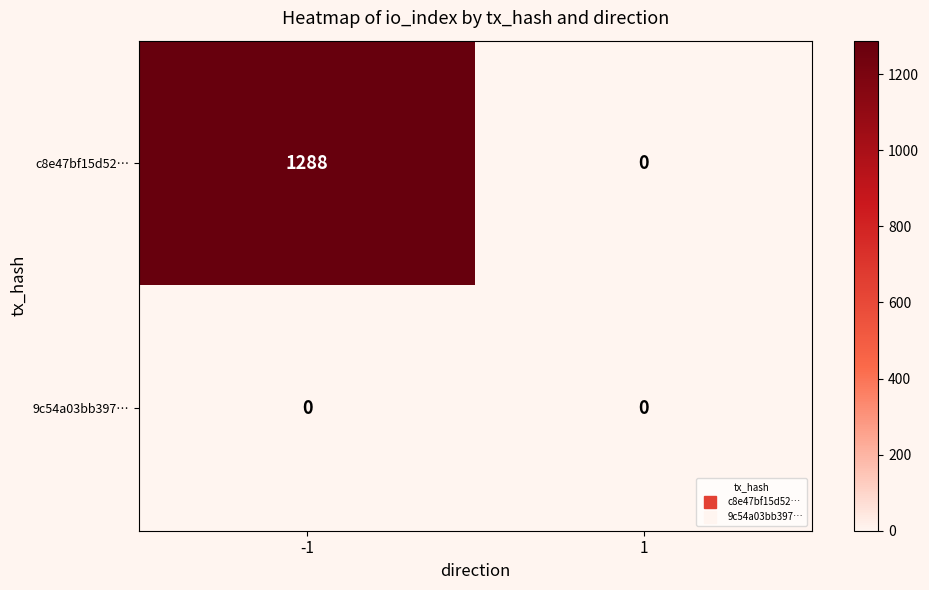

At -1, list the series in order from smallest to largest.

9c54a03bb397…, c8e47bf15d52…